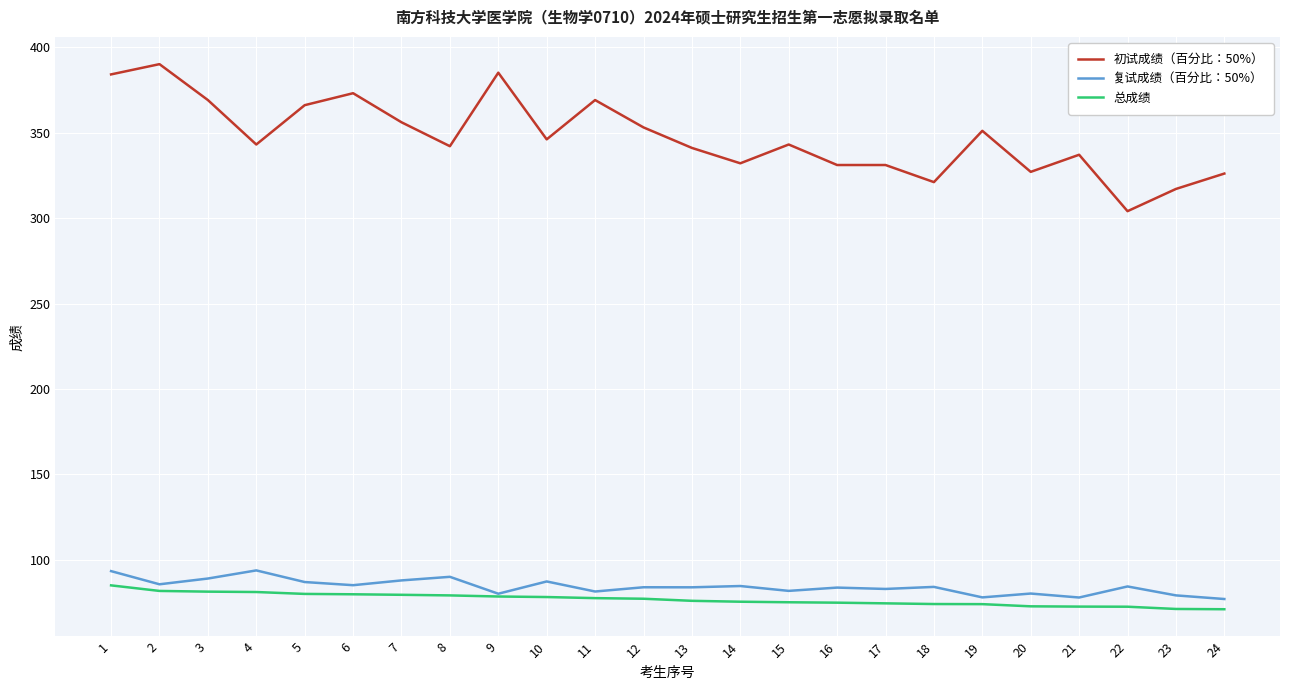

What is the sum of the 复试成绩（百分比：50%） values at 11 and 3?

170.7